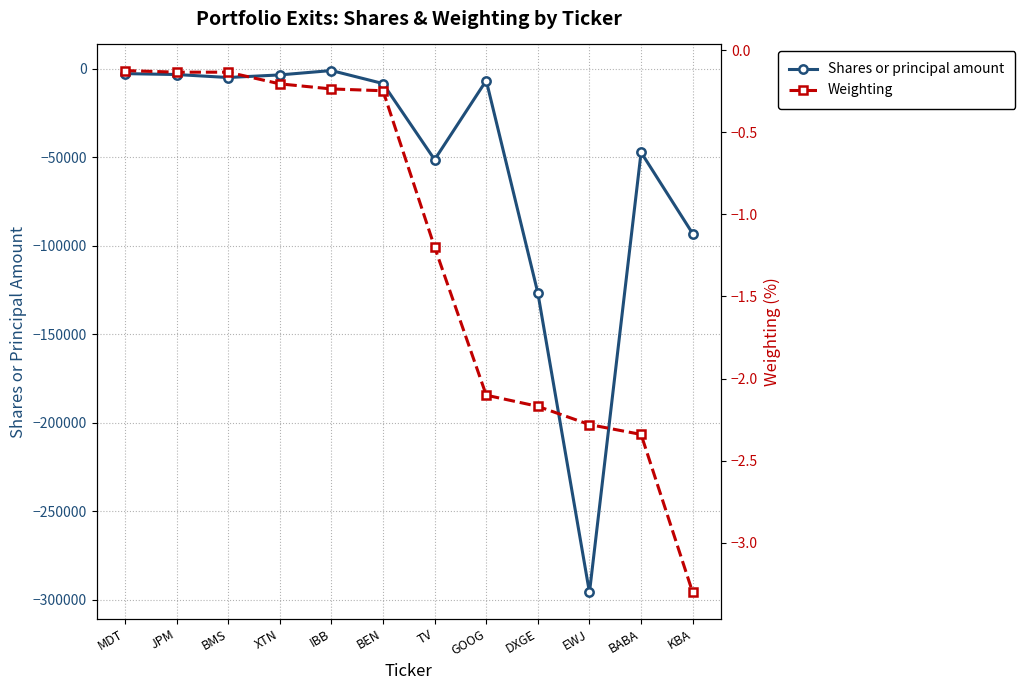

Is the value of Weighting at MDT greater than the value of Shares or principal amount at EWJ?

Yes